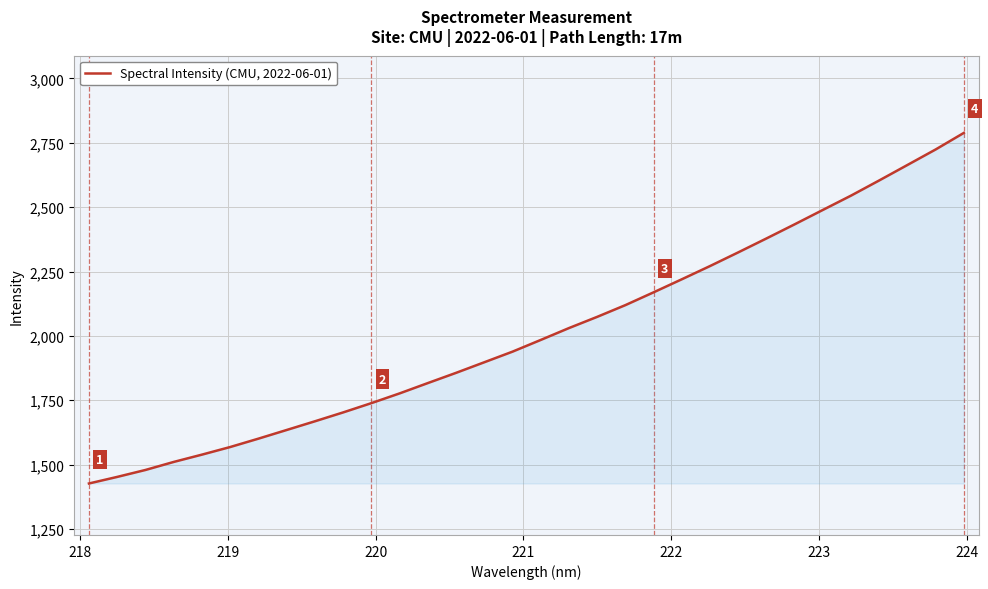

Count the number of categories in the chart.

32